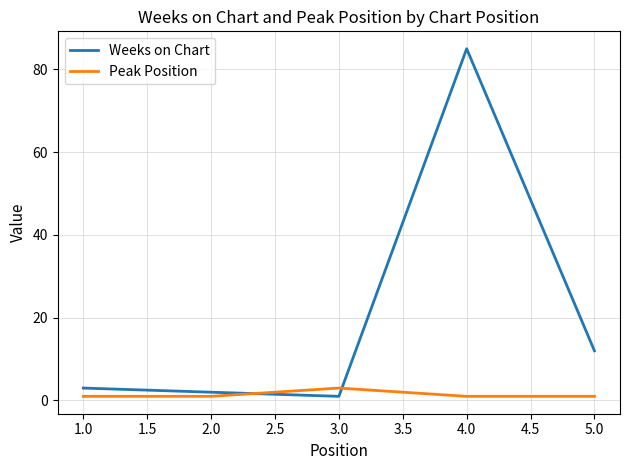

What is the difference between the second highest and minimum values in the Weeks on Chart series?

11